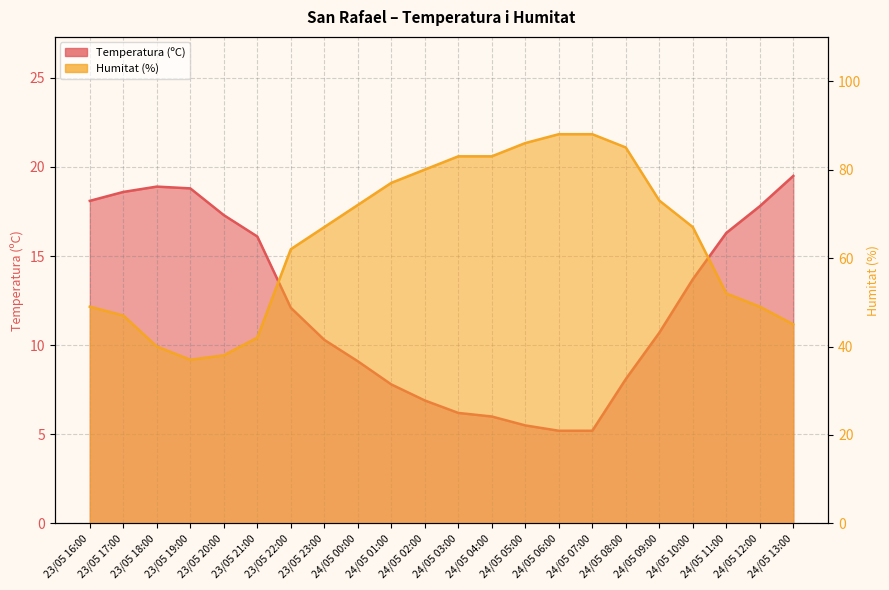

Where is Temperatura (ºC) nearest to the value 12?

23/05 22:00